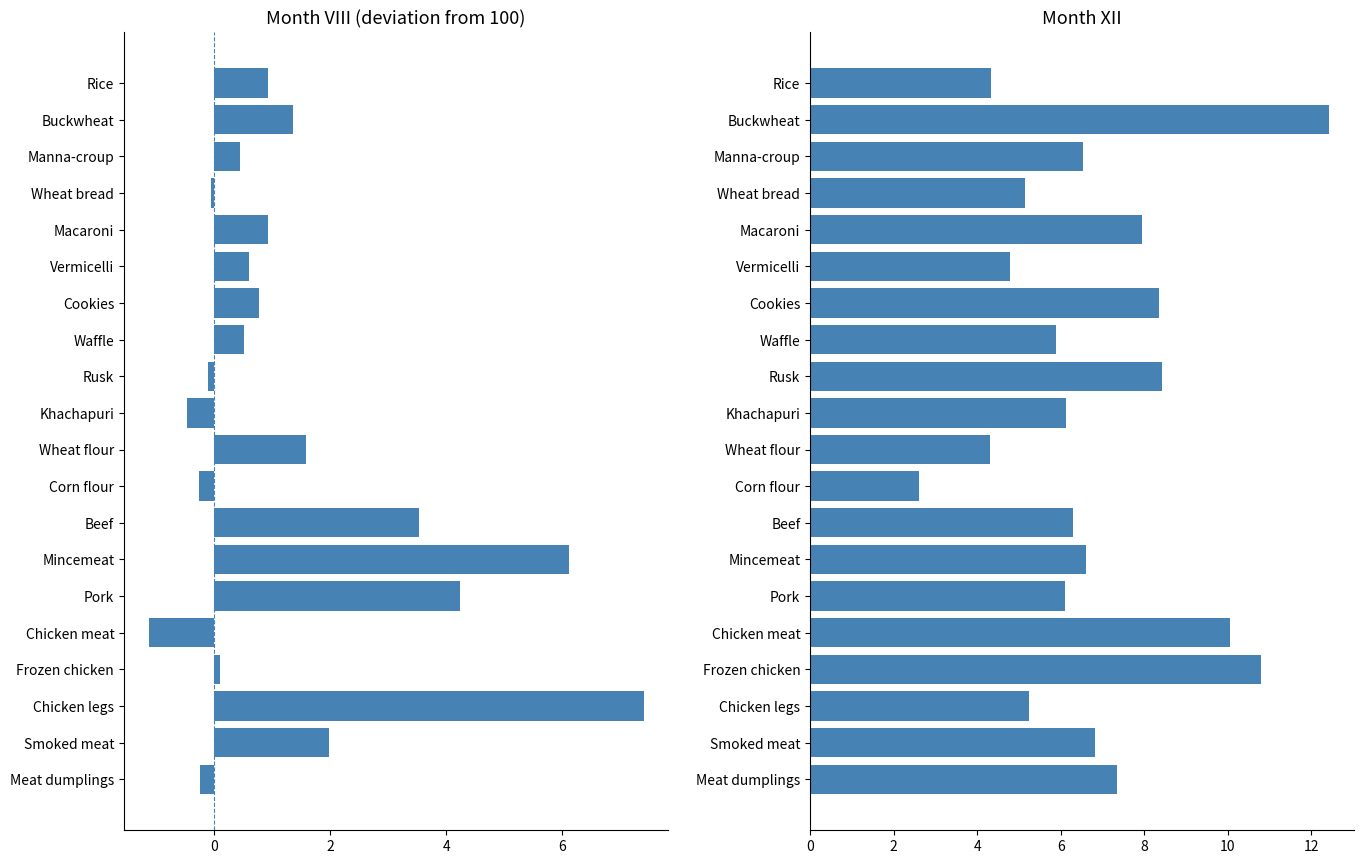

List the series in order of their peak value, lowest first.

Month VIII (deviation), Month XII